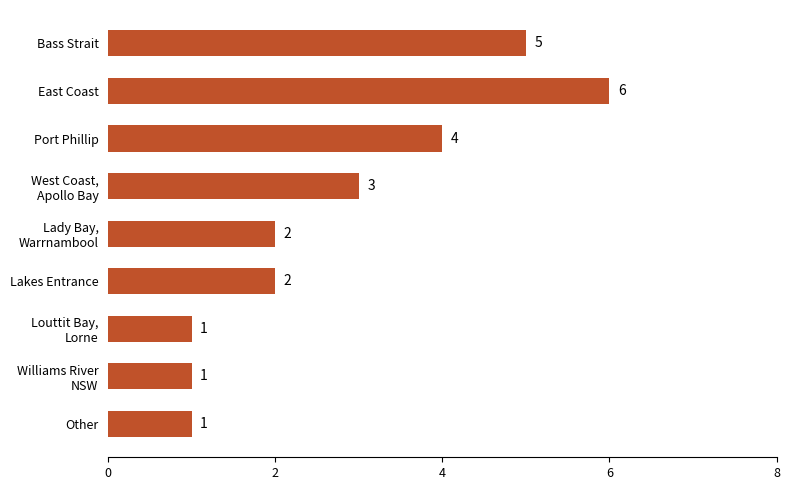

The value at Bass Strait is 2. True or false?

False